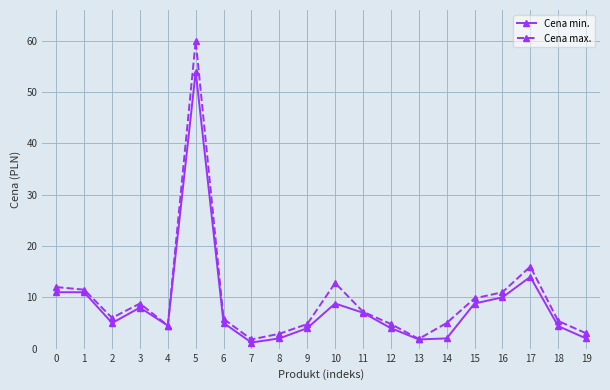

Which category has the highest value in the Cena min. series?

5